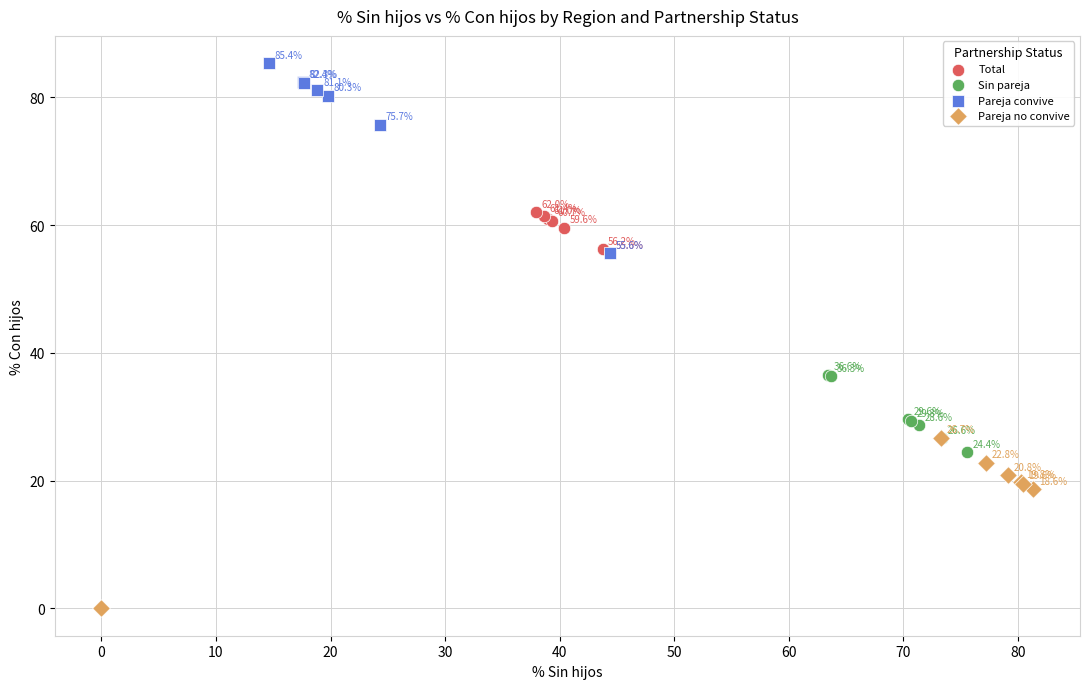

Which series has the largest Y range (max minus min)?

Pareja convive